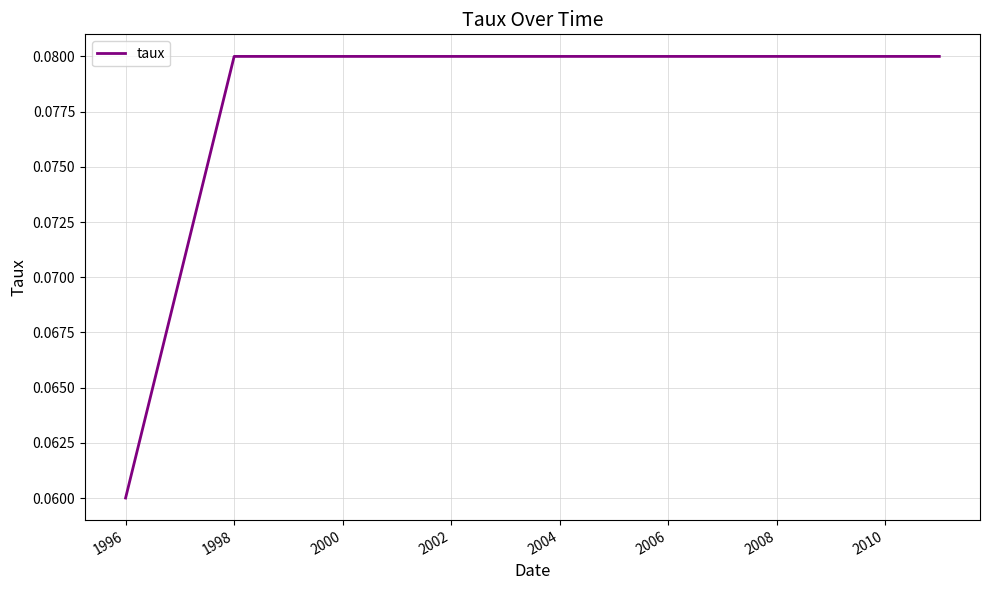

How many values are between 0 and 1?

3